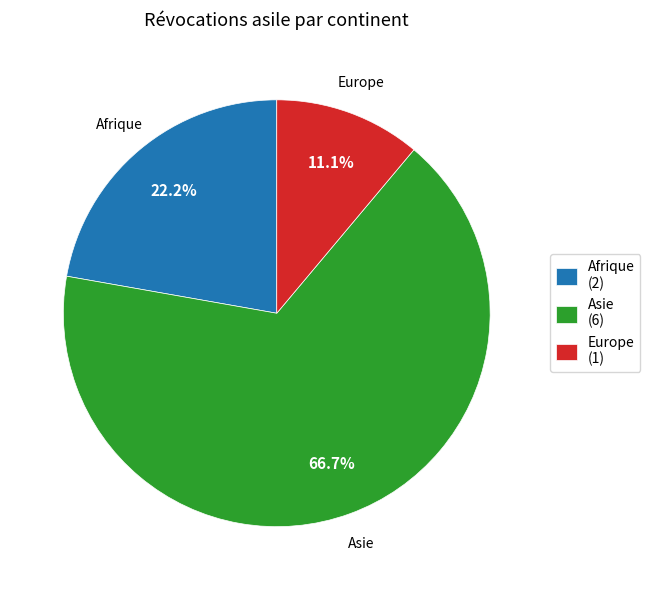

Which category accounts for the majority?

Asie